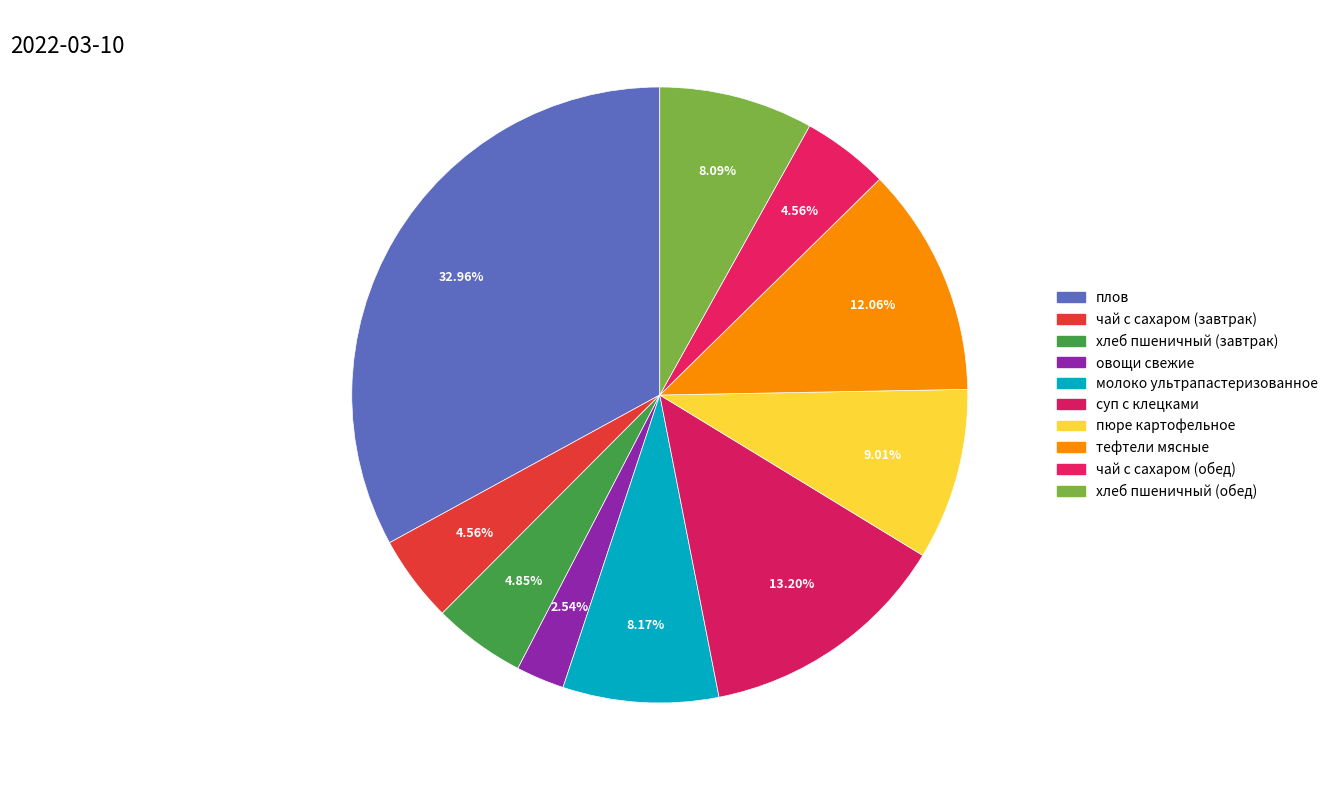

Does чай с сахаром (обед) account for over 50% of the chart?

No